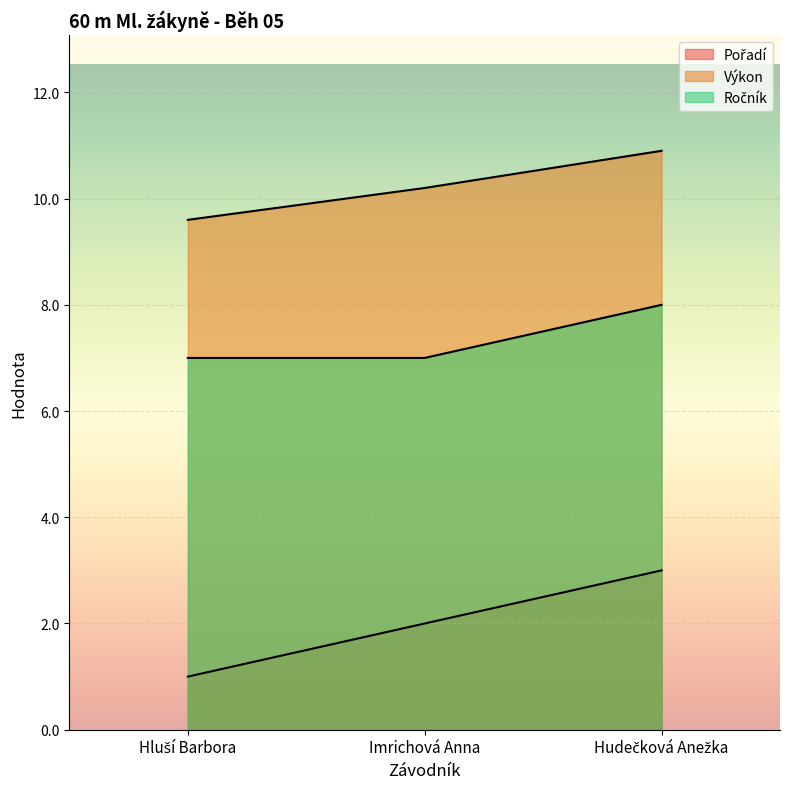

What is the label of the 1st point from the left?

Hluší Barbora